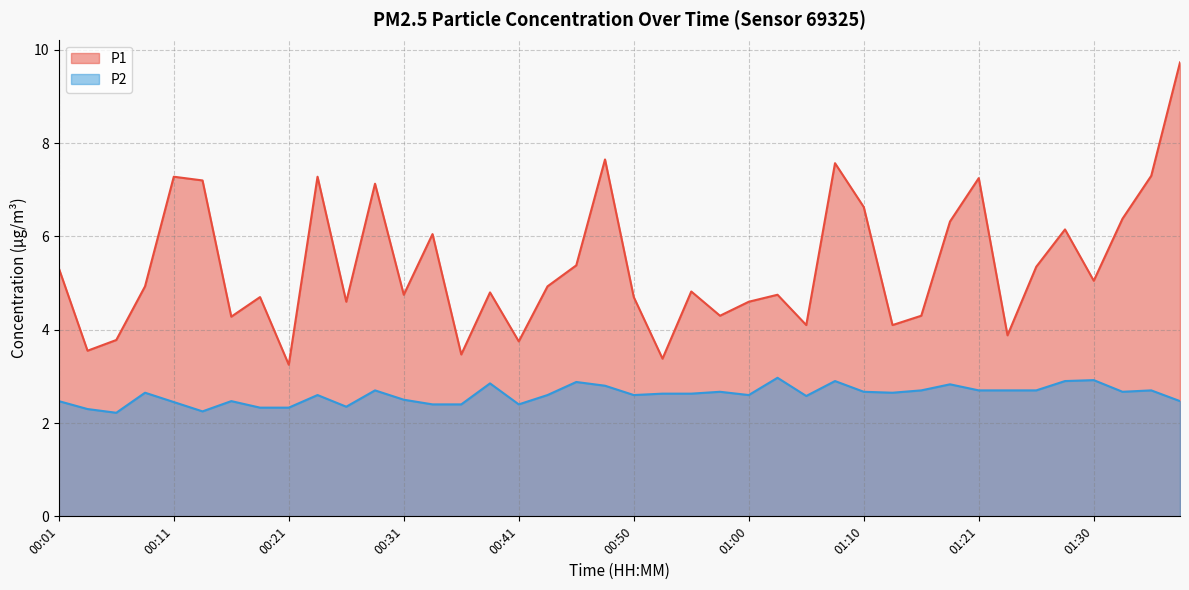

What is the difference between the second highest and minimum values in the P1 series?

4.4